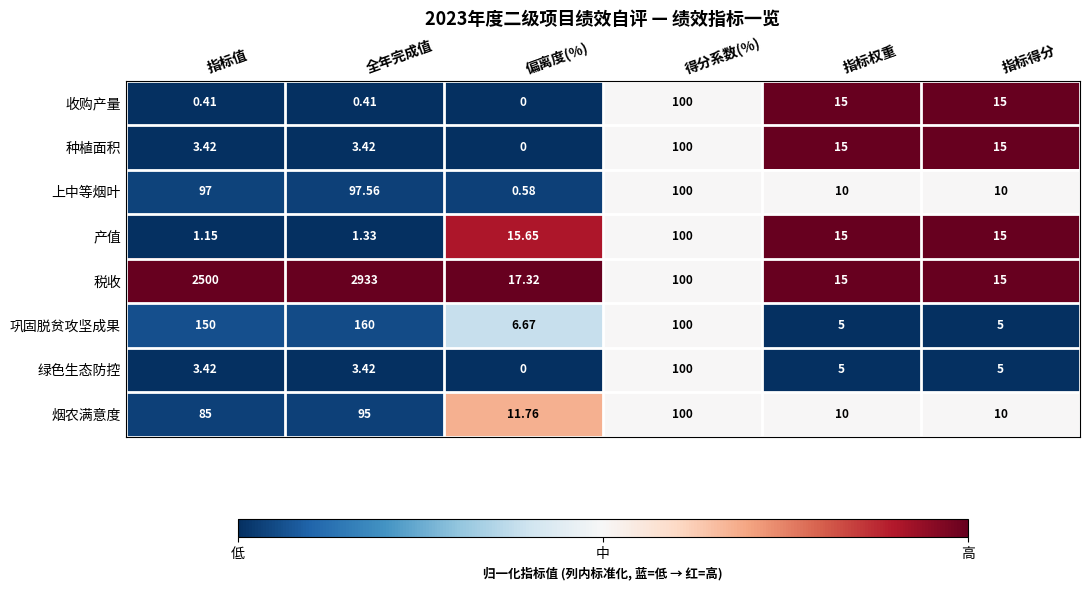

How many categories are shown in the chart?

6